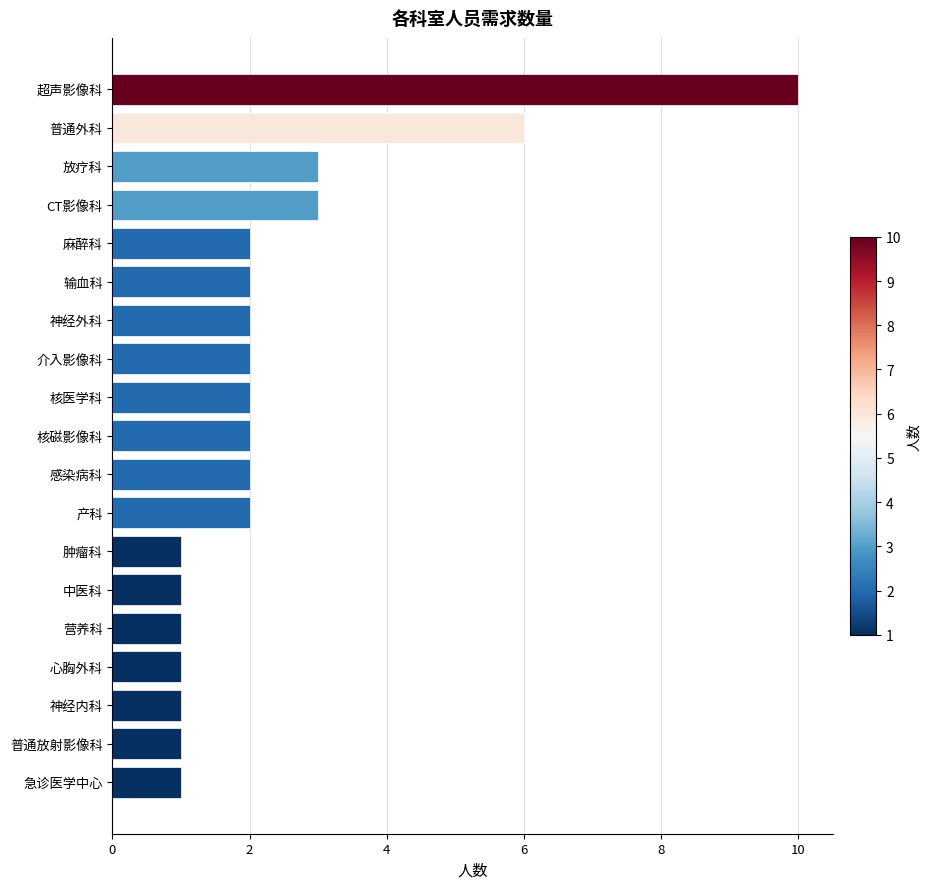

At which label is the value closest to 5?

普通外科